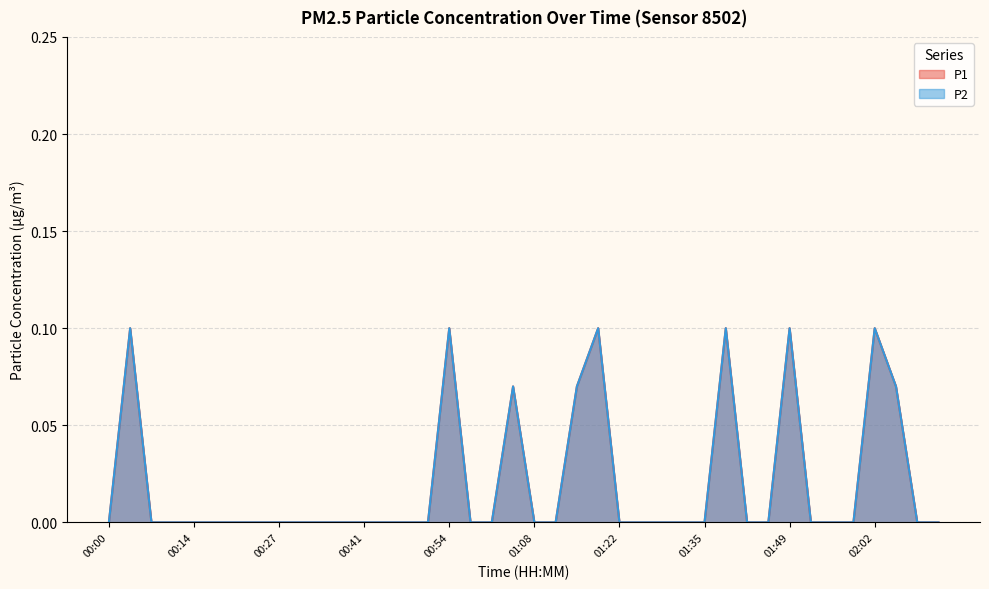

True or false: P2 has a value of 0.0 at 00:38.

True